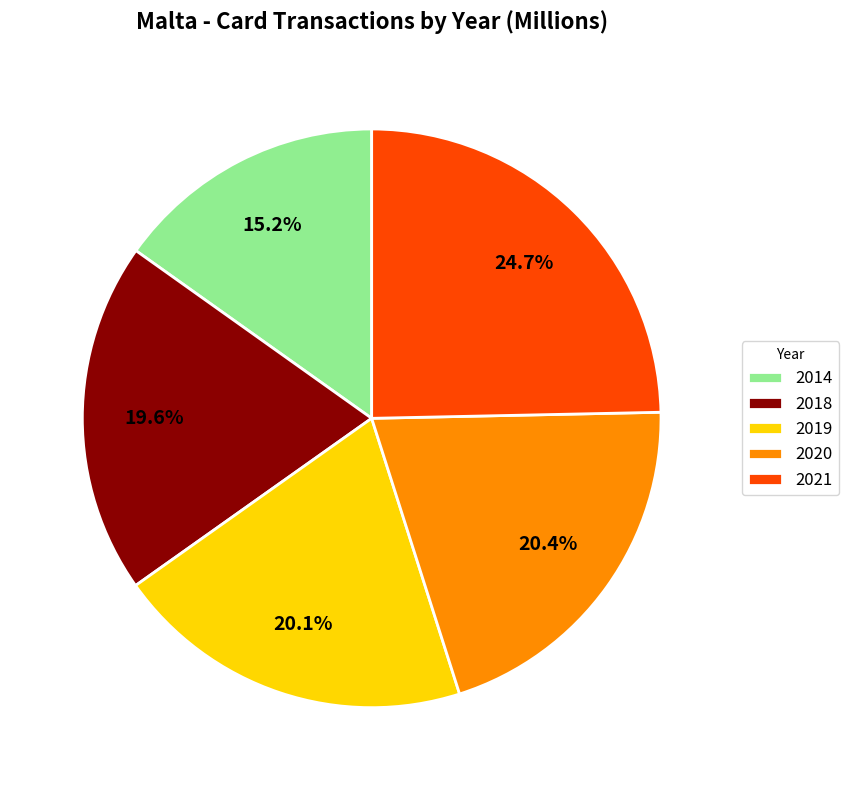

Count the number of slices in the pie.

5